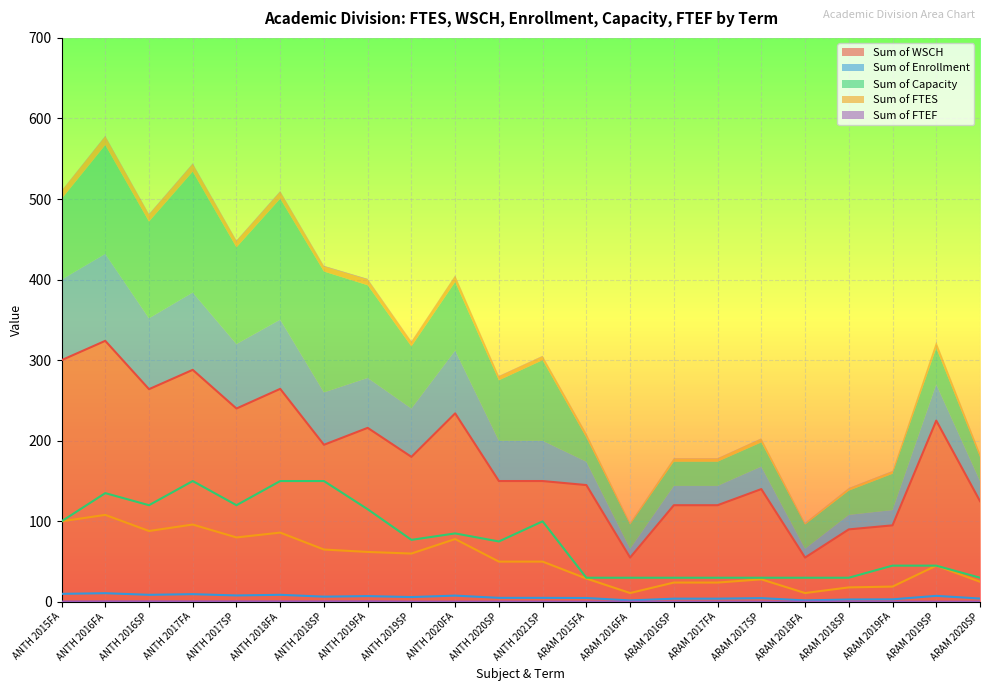

Which series has the largest total across all categories?

Sum of WSCH